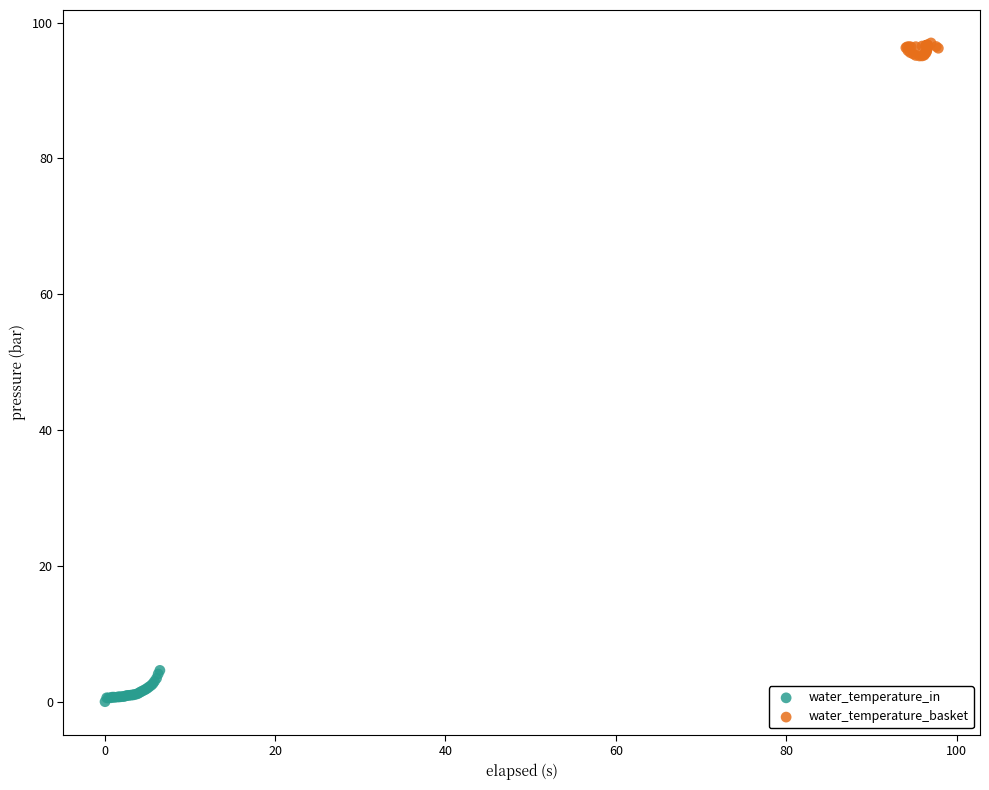

Which series reaches the minimum Y coordinate?

water_temperature_in